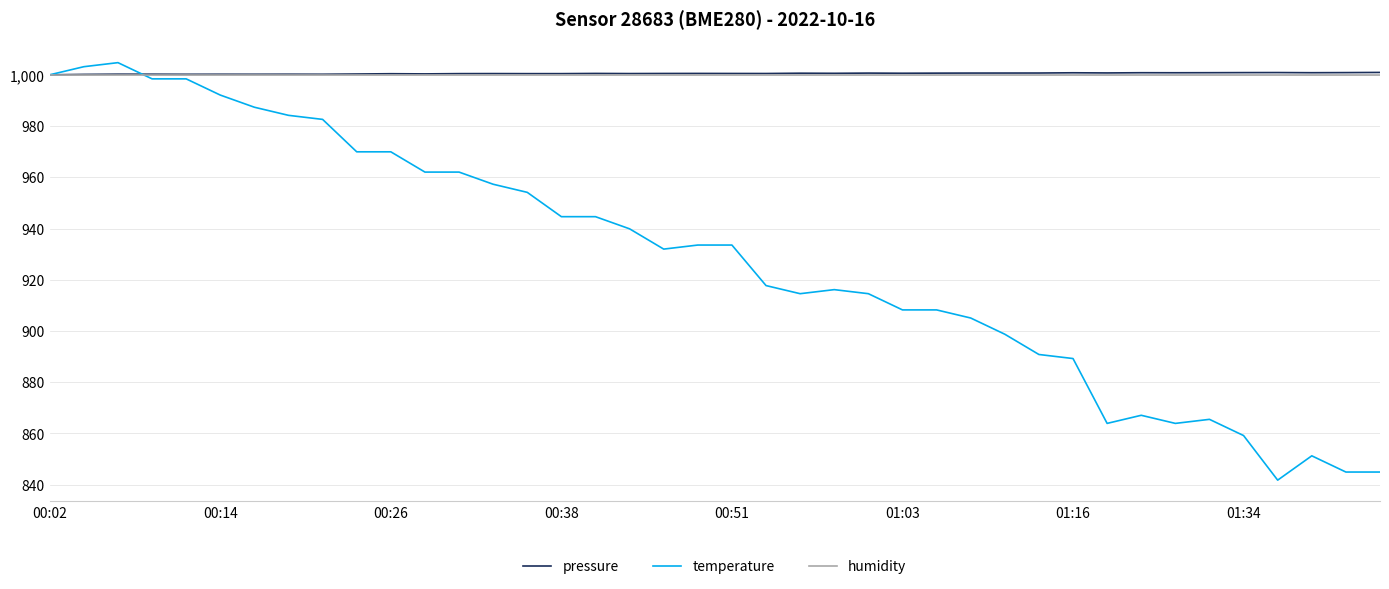

What is the maximum value for temperature?

1004.7